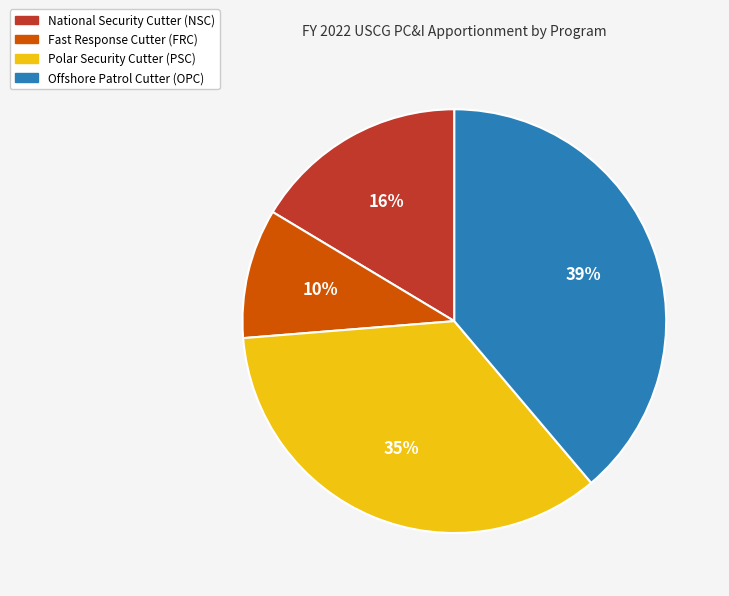

Between National Security Cutter (NSC) and Polar Security Cutter (PSC), which is larger?

Polar Security Cutter (PSC)